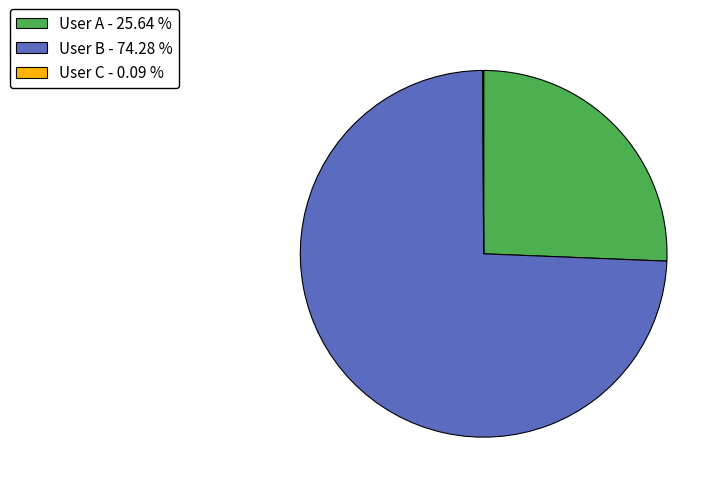

Approximately how many times larger is the value at User B - 74.28 % compared to User A - 25.64 %?

2.9